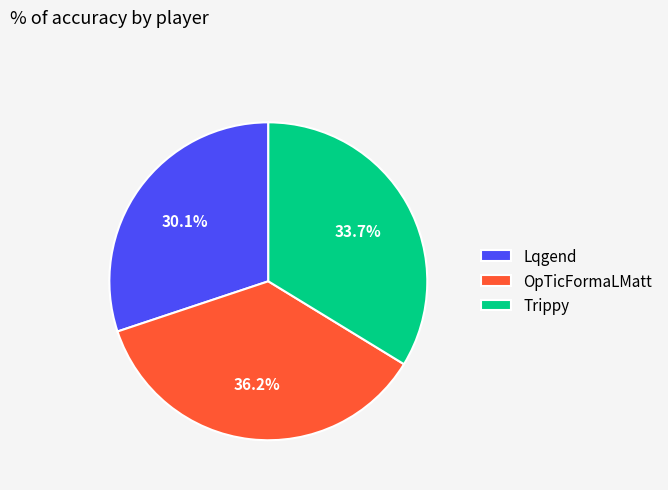

Which slice is the smallest?

Lqgend